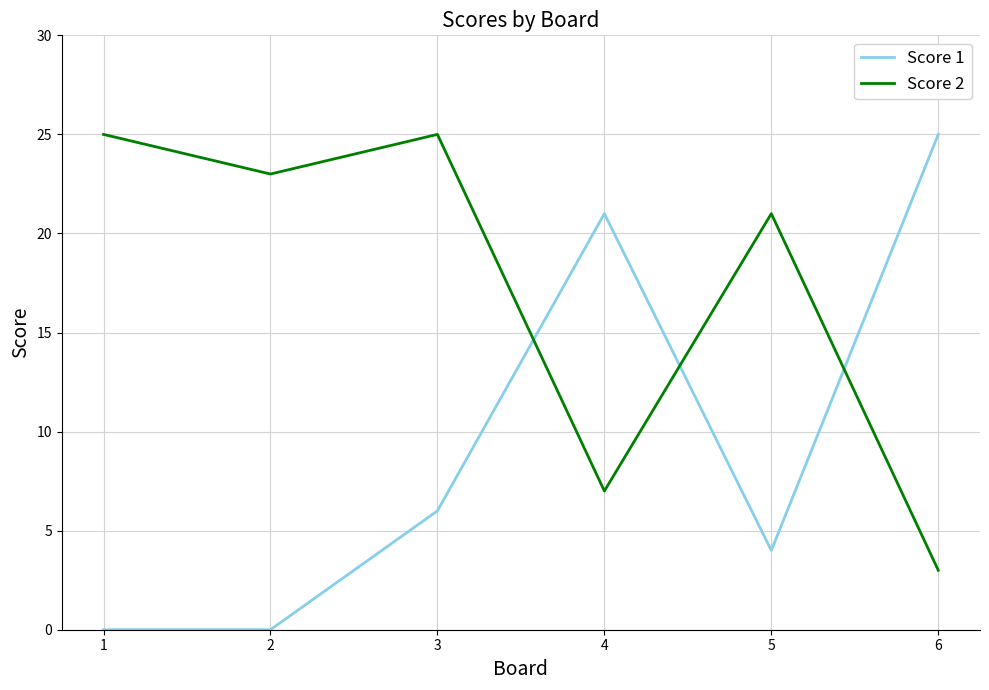

Is it true that Score 2 equals 25 at 1?

True